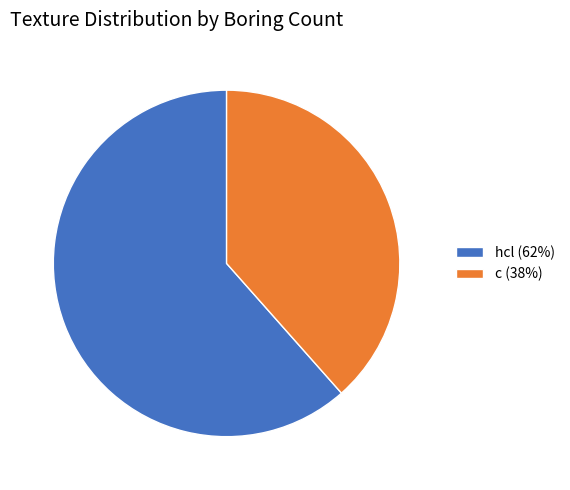

Which category has the smallest portion of the pie?

c